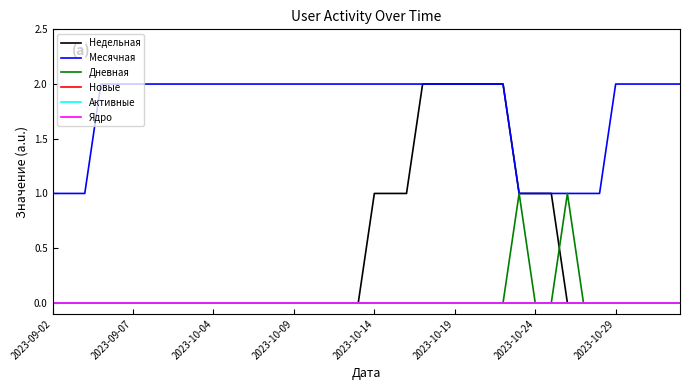

Does the chart have visible grid lines?

No